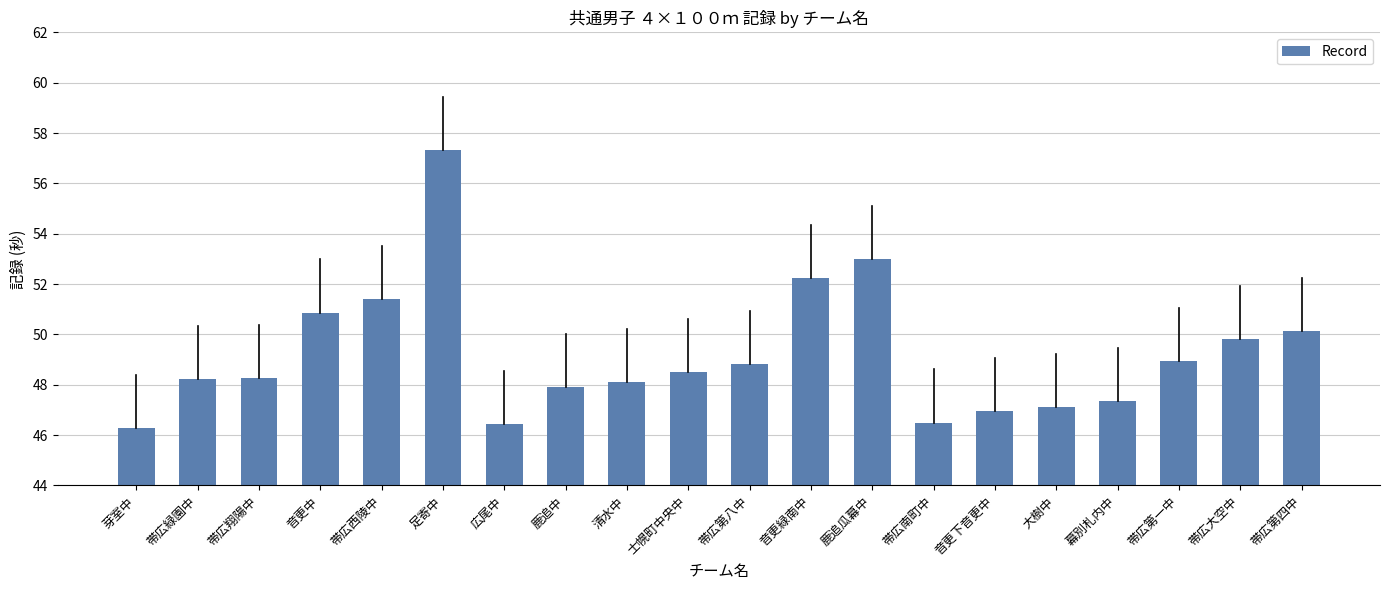

What is the maximum value shown in the chart?

57.3